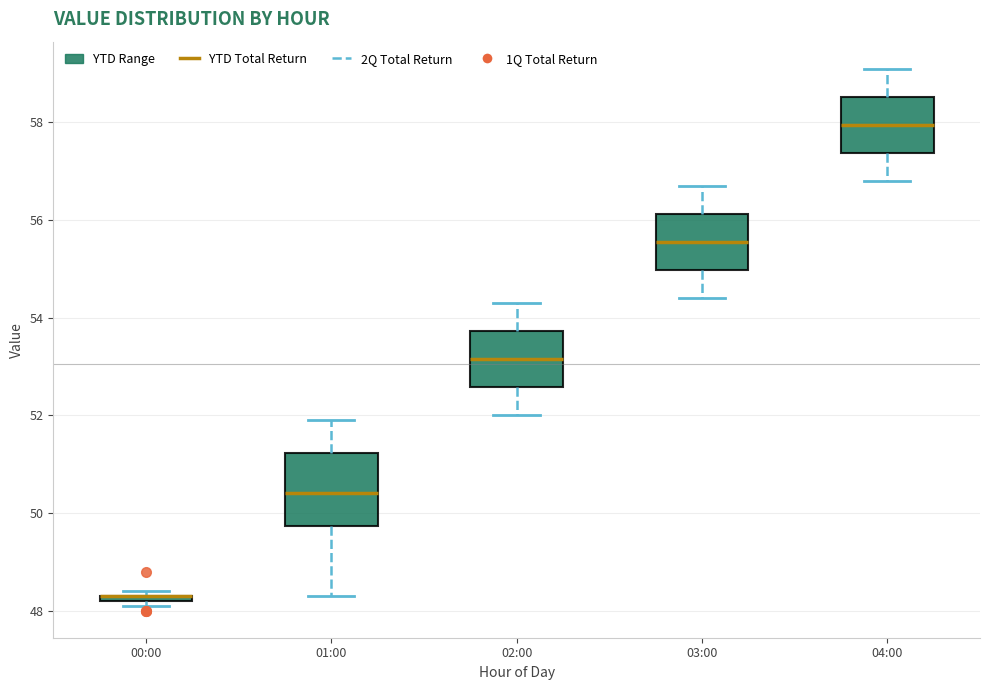

Comparing the boxes themselves (not the whiskers), which one is the tallest?

01:00